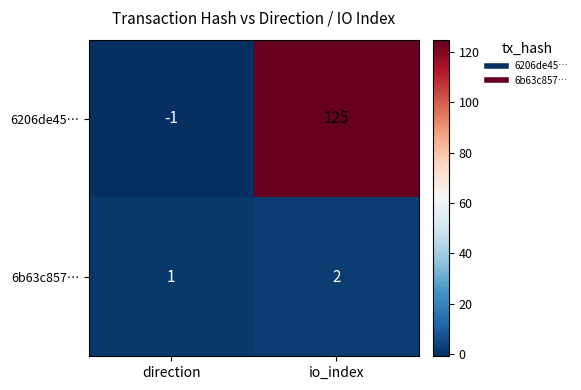

Which series changed the most between direction and io_index?

6206de45…